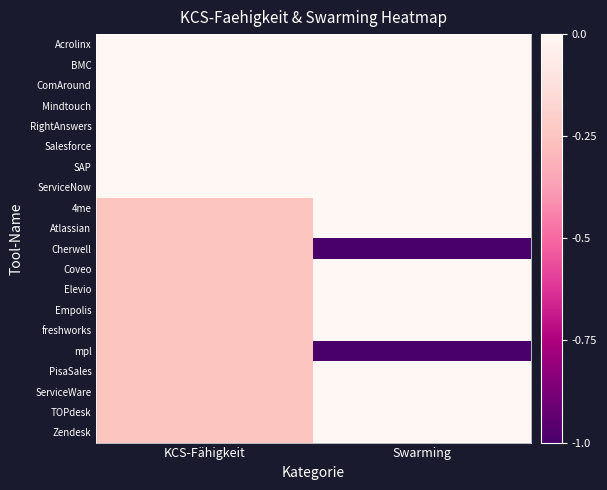

Reading left to right, extract all data points from this chart.

Acrolinx: KCS-Fähigkeit=1.0	Swarming=1.0
BMC: KCS-Fähigkeit=1.0	Swarming=1.0
ComAround: KCS-Fähigkeit=1.0	Swarming=1.0
Mindtouch: KCS-Fähigkeit=1.0	Swarming=1.0
RightAnswers: KCS-Fähigkeit=1.0	Swarming=1.0
Salesforce: KCS-Fähigkeit=1.0	Swarming=1.0
SAP: KCS-Fähigkeit=1.0	Swarming=1.0
ServiceNow: KCS-Fähigkeit=1.0	Swarming=1.0
4me: KCS-Fähigkeit=0.8	Swarming=1.0
Atlassian: KCS-Fähigkeit=0.8	Swarming=1.0
Cherwell: KCS-Fähigkeit=0.8	Swarming=0.0
Coveo: KCS-Fähigkeit=0.8	Swarming=1.0
Elevio: KCS-Fähigkeit=0.8	Swarming=1.0
Empolis: KCS-Fähigkeit=0.8	Swarming=1.0
freshworks: KCS-Fähigkeit=0.8	Swarming=1.0
mpl: KCS-Fähigkeit=0.8	Swarming=0.0
PisaSales: KCS-Fähigkeit=0.8	Swarming=1.0
ServiceWare: KCS-Fähigkeit=0.8	Swarming=1.0
TOPdesk: KCS-Fähigkeit=0.8	Swarming=1.0
Zendesk: KCS-Fähigkeit=0.8	Swarming=1.0